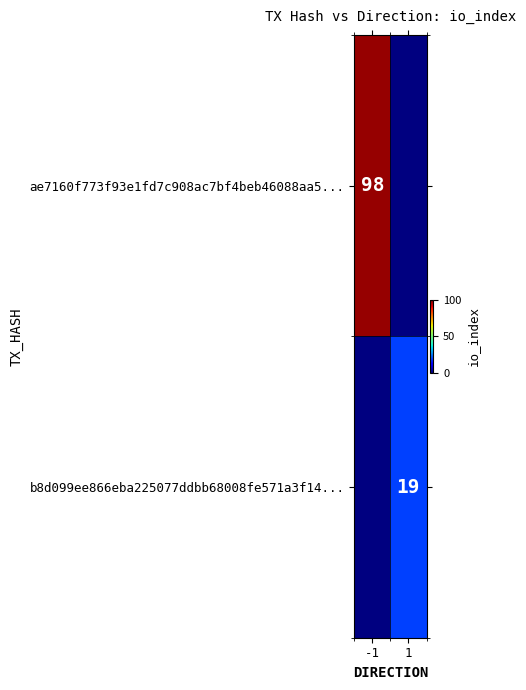

The value of b8d099ee866eba225077ddbb68008fe571a3f14... at 1 is 19. True or false?

True